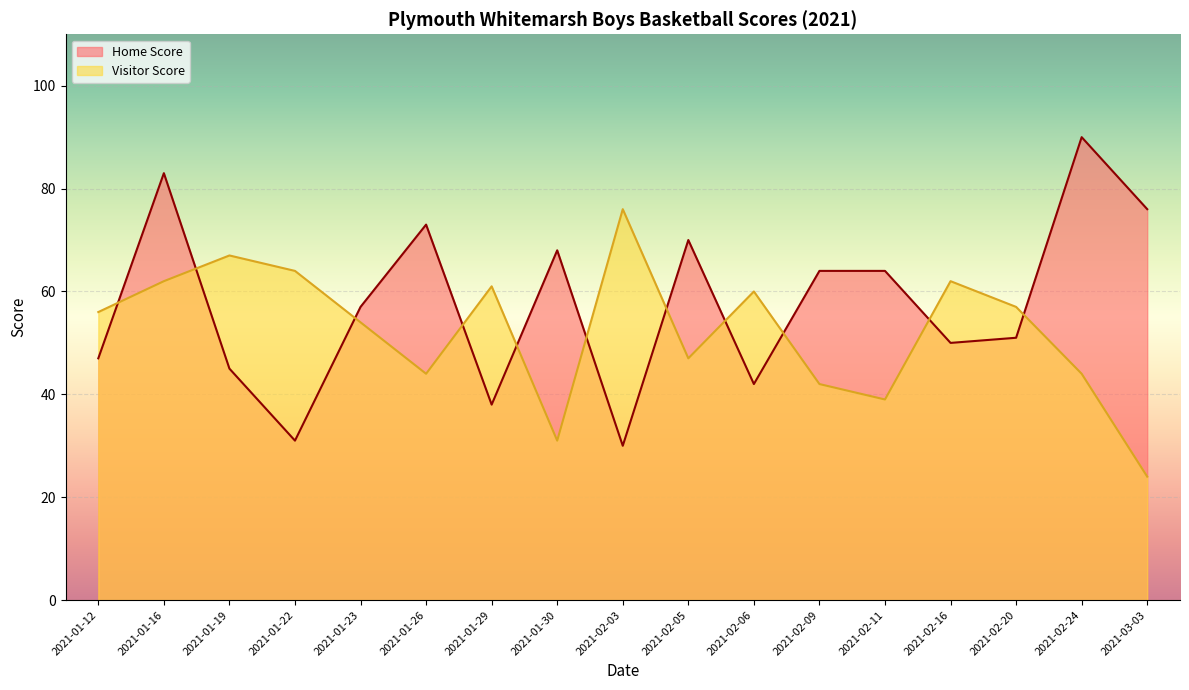

How many lines are shown in the chart?

2